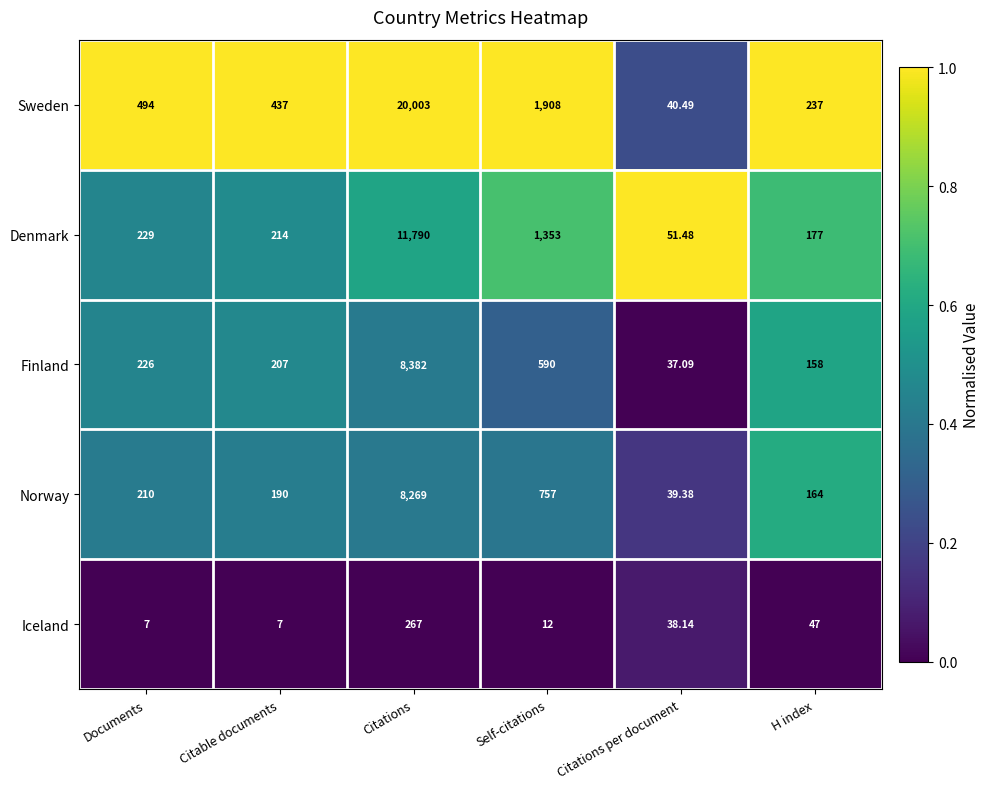

Rank the categories by Denmark value from lowest to highest.

Citations per document, H index, Citable documents, Documents, Self-citations, Citations